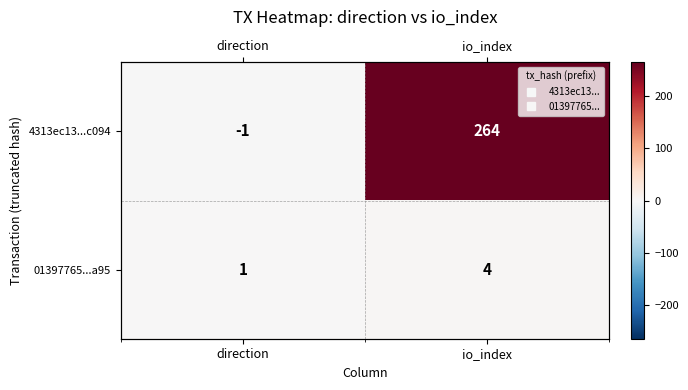

How many data points in 01397765...a95 are less than 4?

1